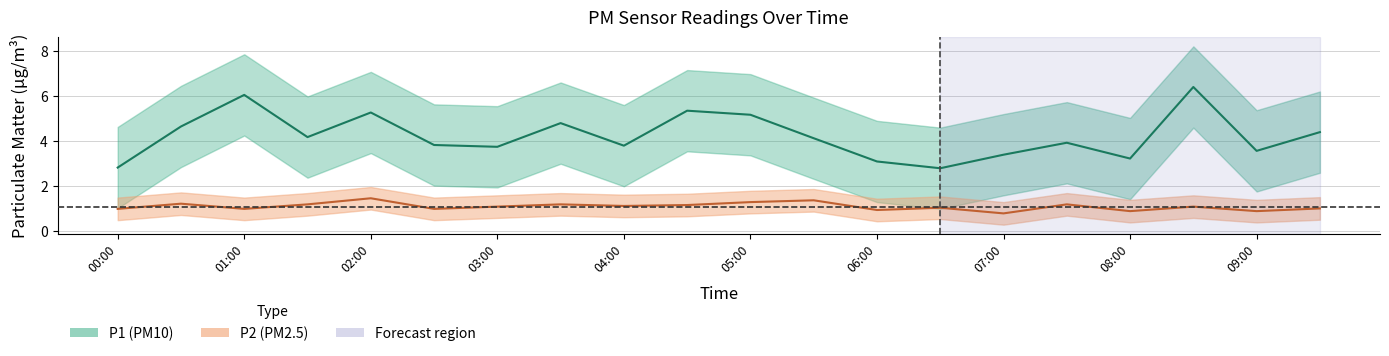

At which label does P2 reach its peak?

02:00